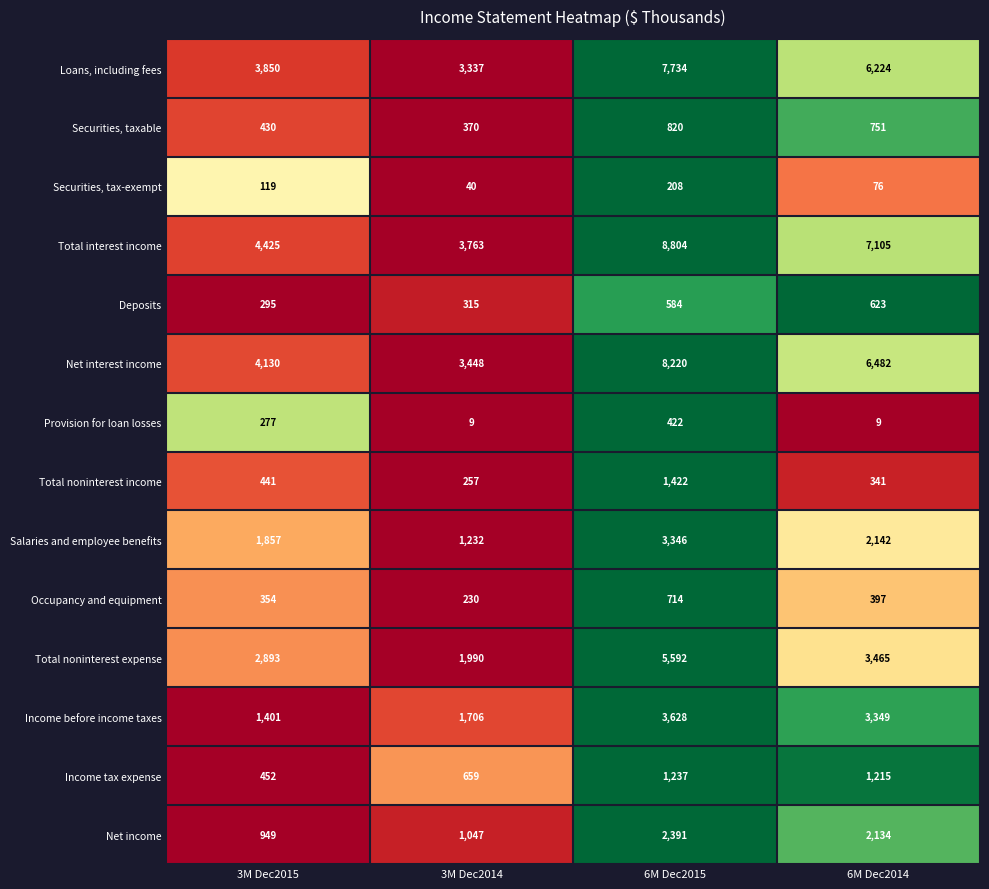

Which series changed the most between 3M Dec2014 and 6M Dec2015?

Total interest income